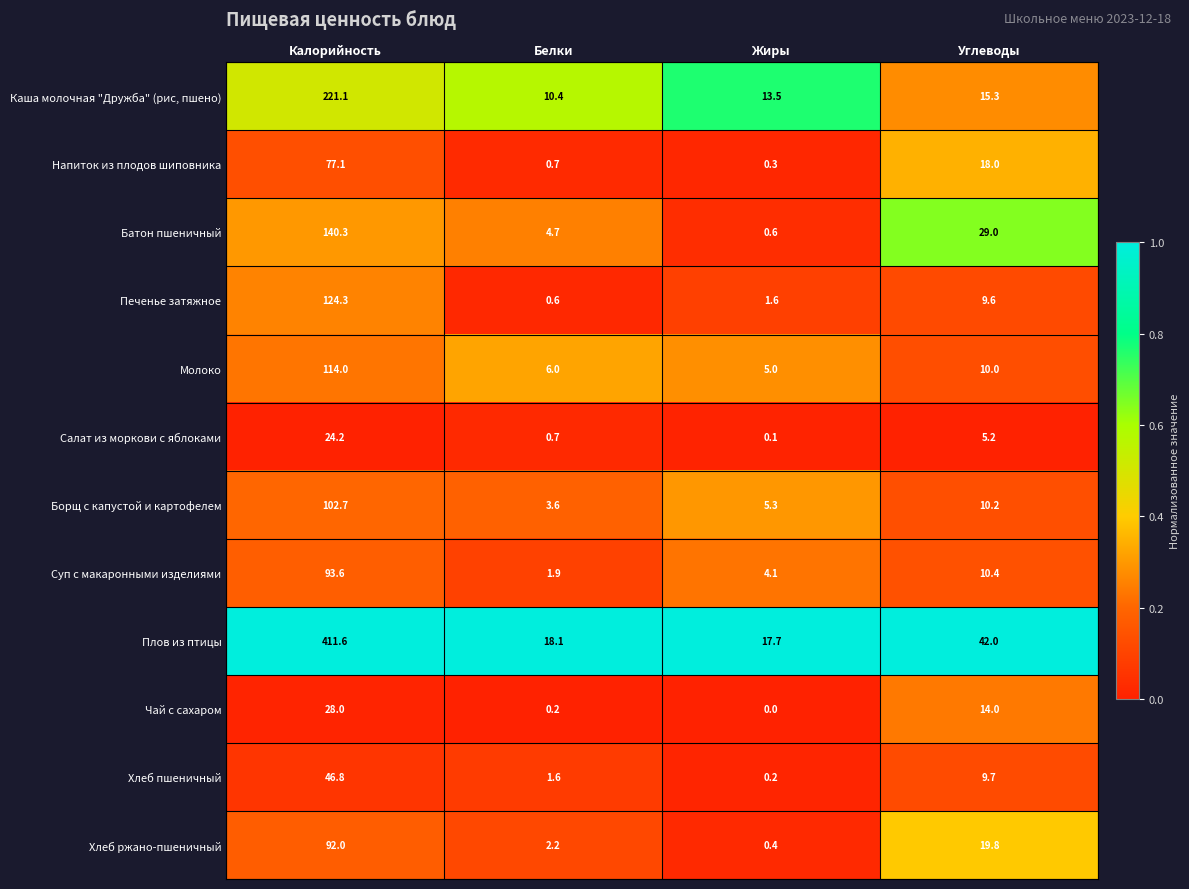

Where is Хлеб пшеничный nearest to the value 23?

Углеводы